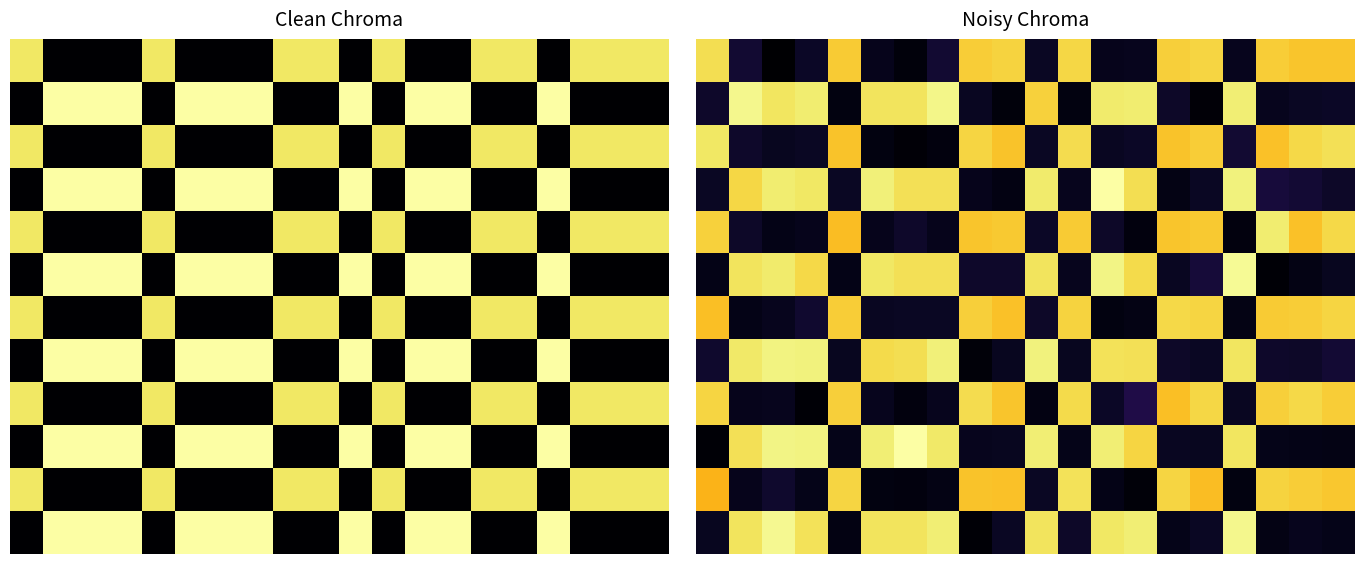

Count the number of data series in this chart.

12